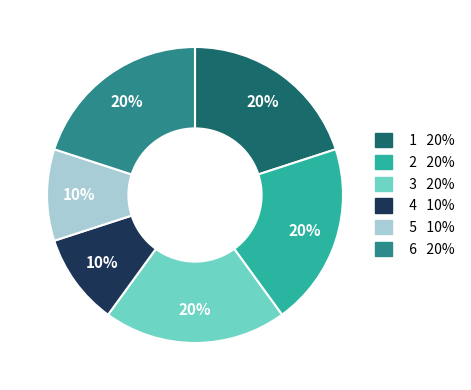

Count the number of slices in the pie.

6